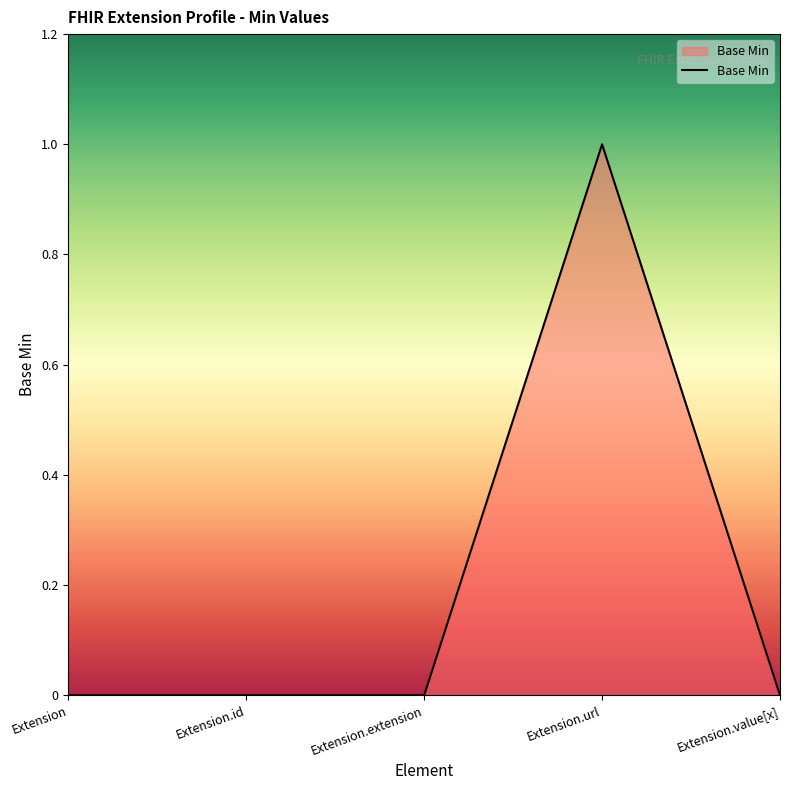

What is the approximate value at Extension.url?

1